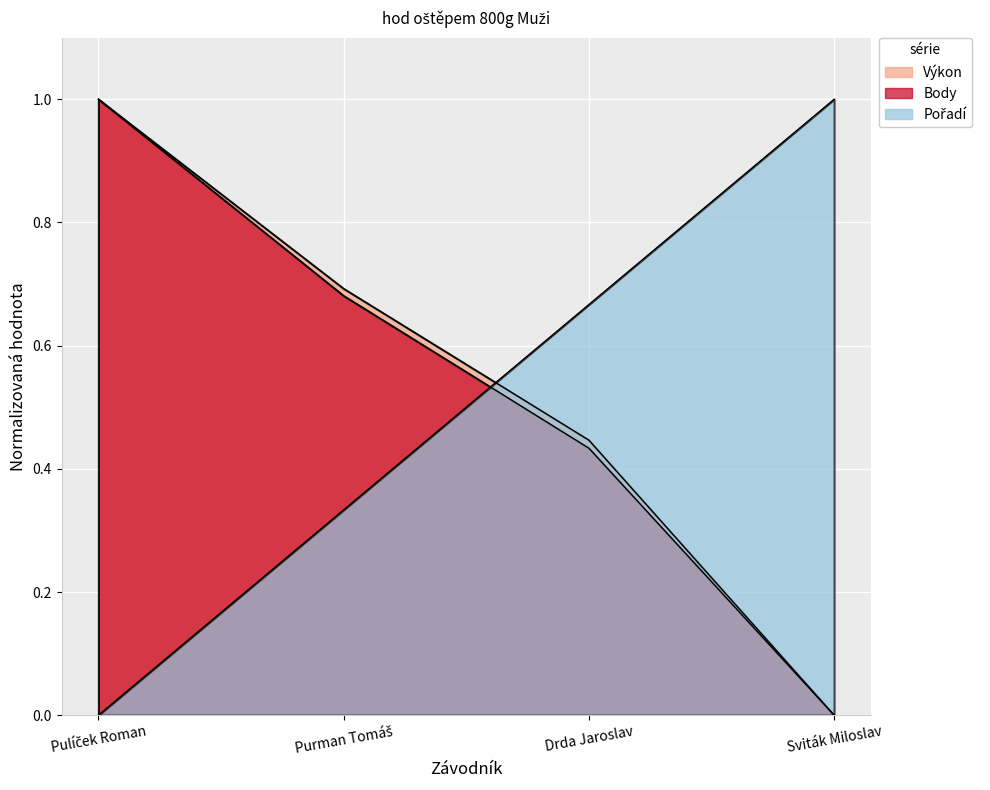

Reading left to right, transcribe all the data shown in this chart.

Výkon: 1.0	0.7	0.4	0.0
Body: 1.0	0.7	0.4	0.0
Pořadí: 0.0	0.3	0.7	1.0